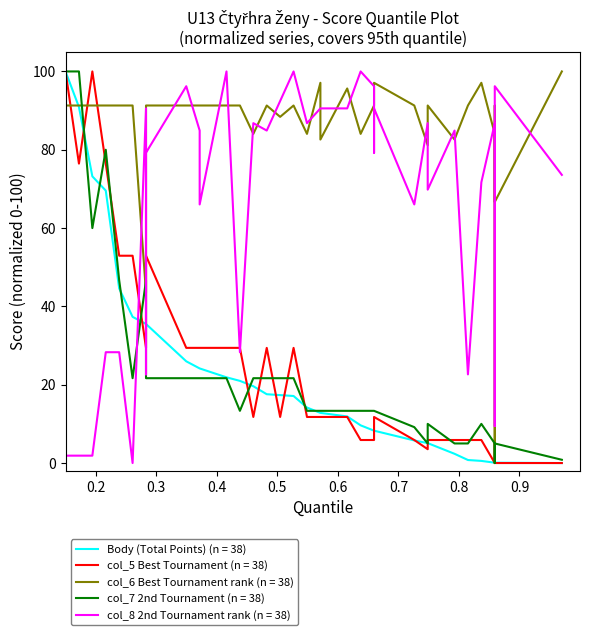

After their last crossing, which series has the higher values: col_5 or col_8?

col_8